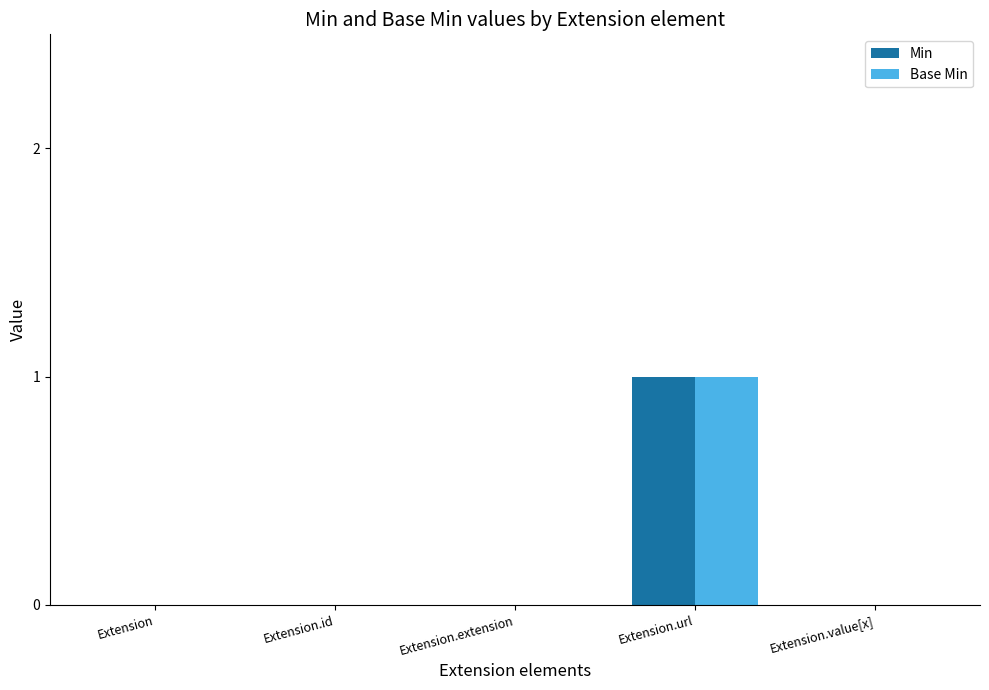

Is it true that Min equals 0 at Extension.extension?

True